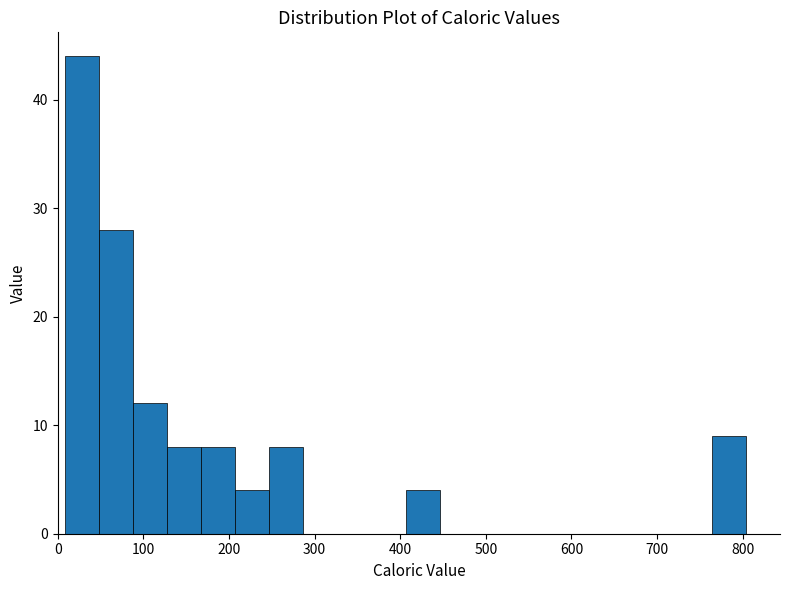

Around what value on the x-axis is the tallest bar? Give the approximate position of its centre, as read against the axis.

30